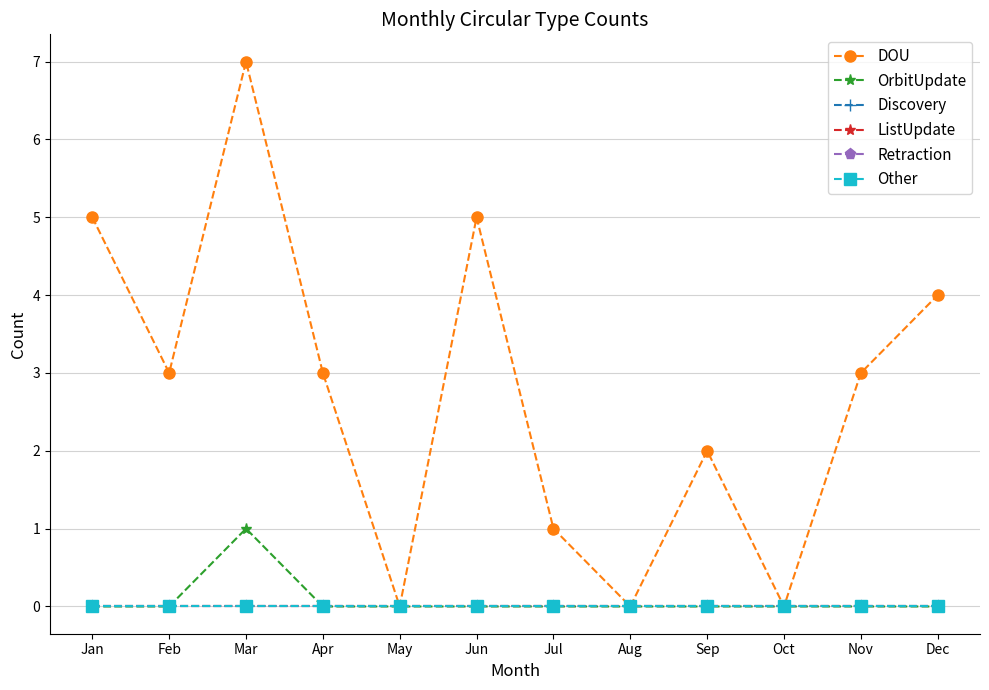

At which label is DOU closest to 3?

Feb